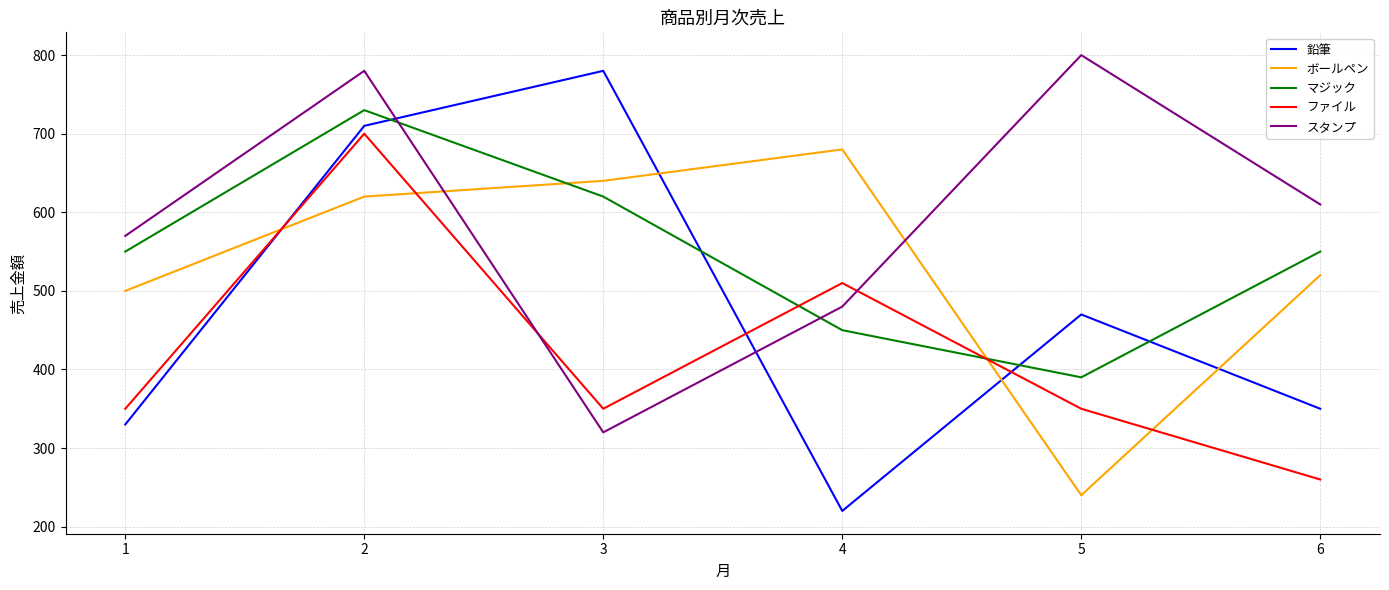

What is the total value across all series at 2?

3540